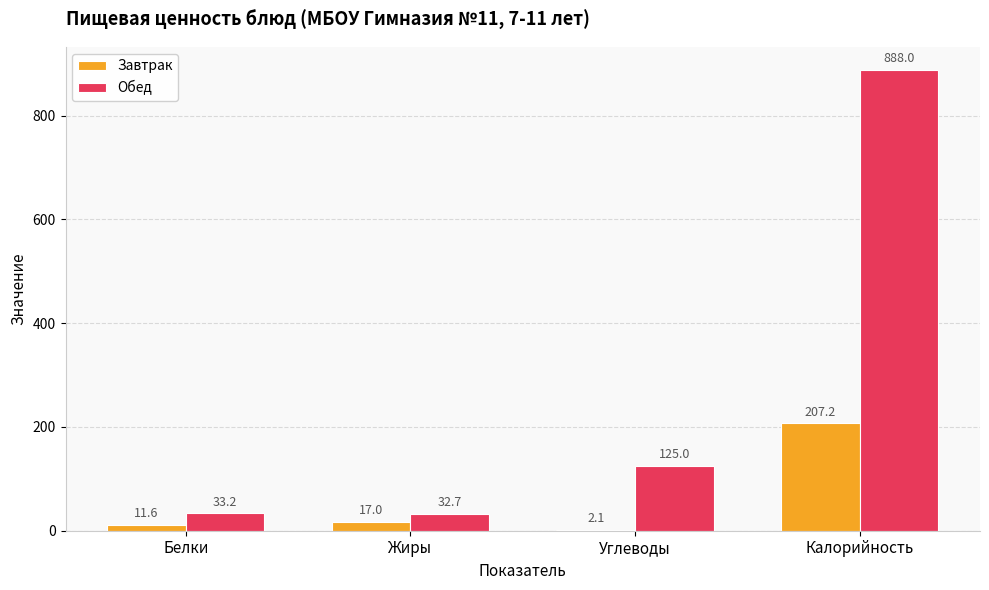

The value of Обед at Углеводы is 186.4. True or false?

False